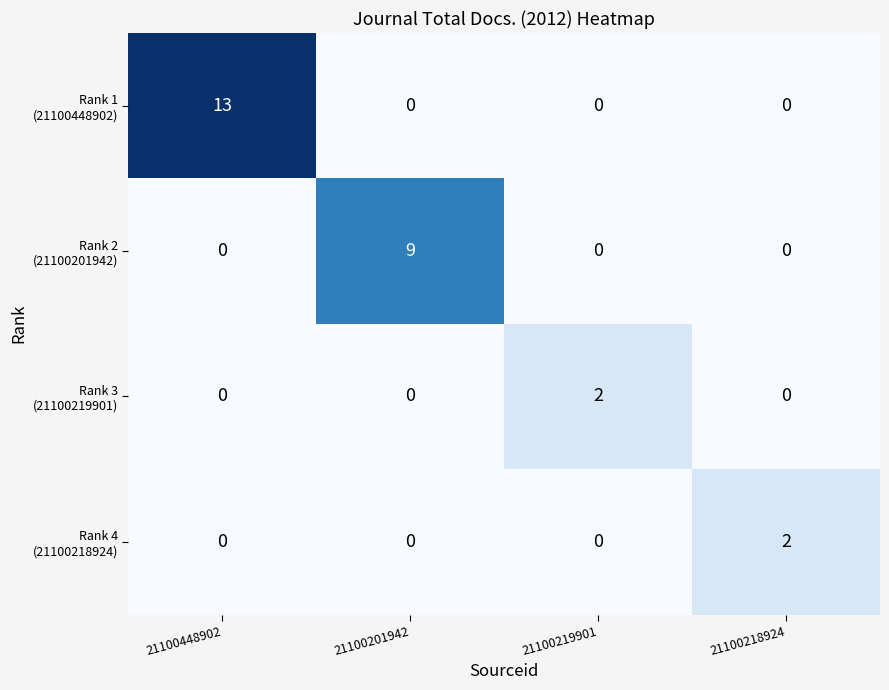

At how many categories does at least one series exceed 5?

2